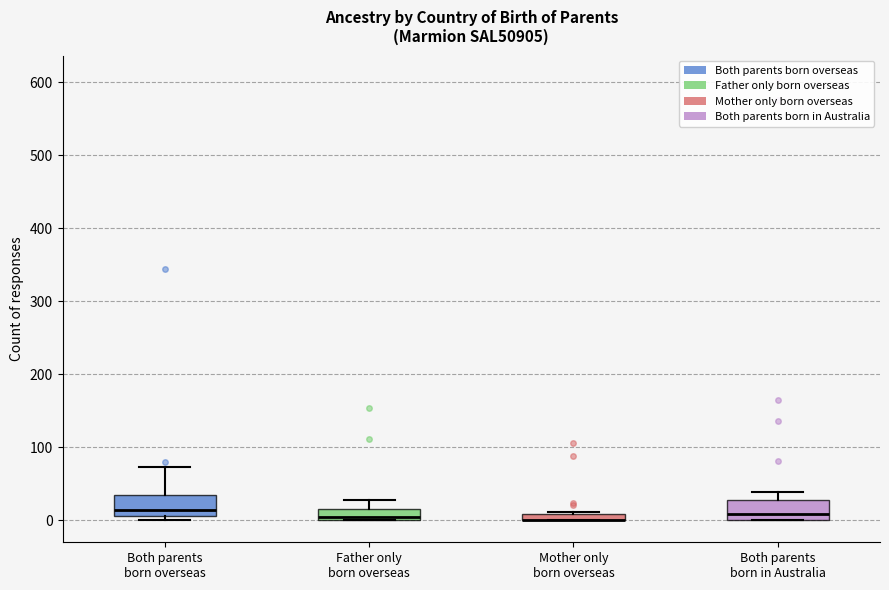

Where is the upper edge of the box for Mother only born overseas on the y-axis? The values are not printed on the chart, so give them approximately, as read against the axis.

10